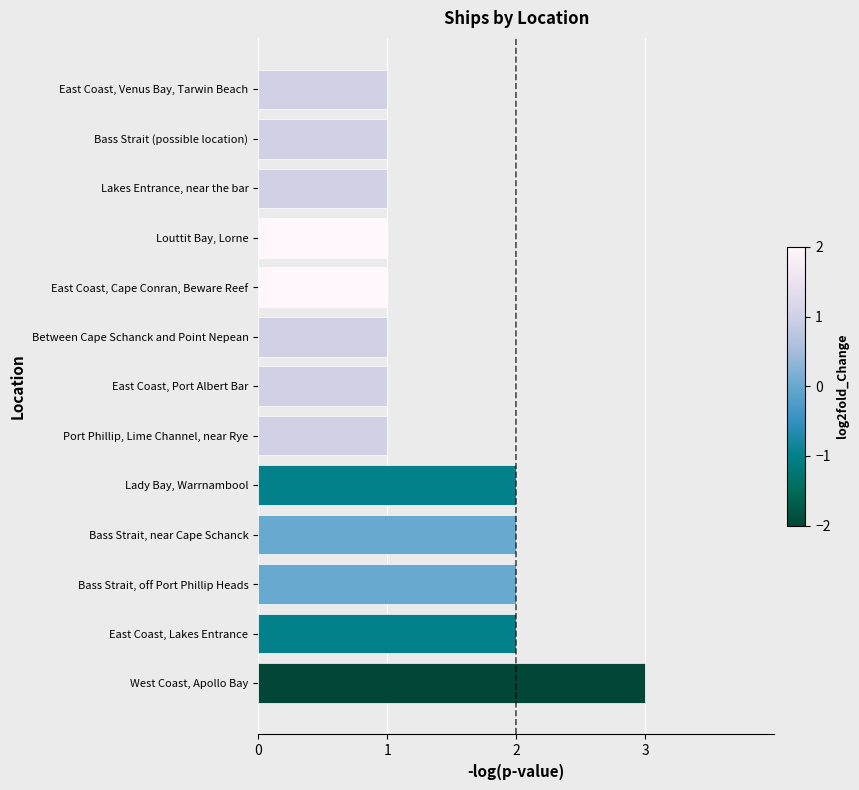

True or false: the data shows 1 at East Coast, Port Albert Bar.

True